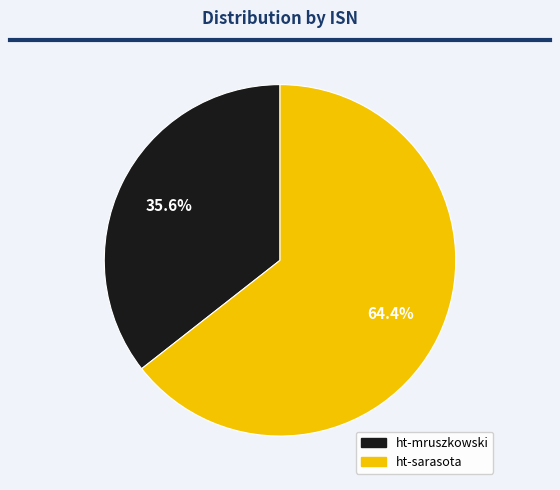

How much of the chart is everything except ht-mruszkowski?

64.4%